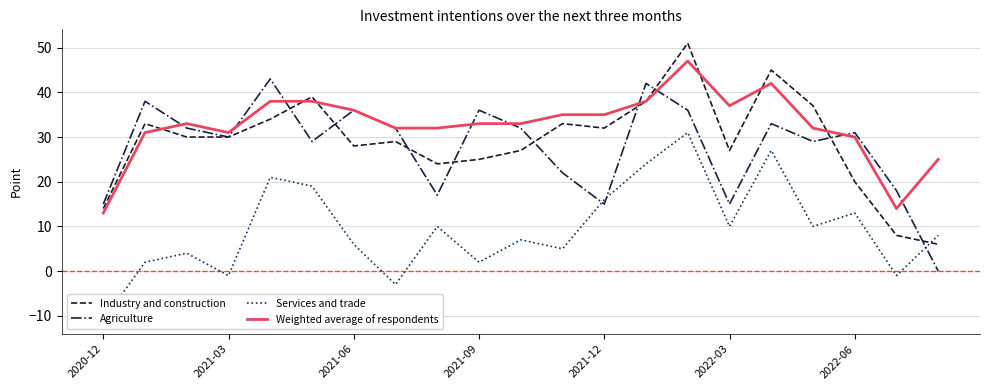

What is the difference between the maximum and minimum values in the Services and trade series?

42